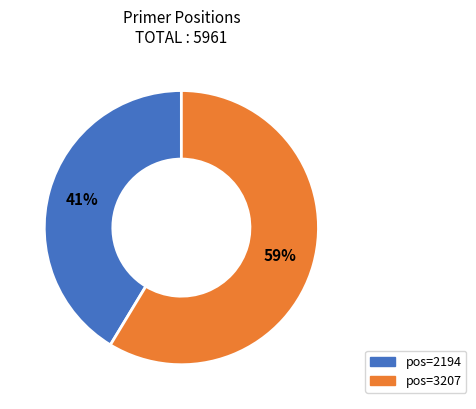

Is there a majority slice in this chart?

Yes